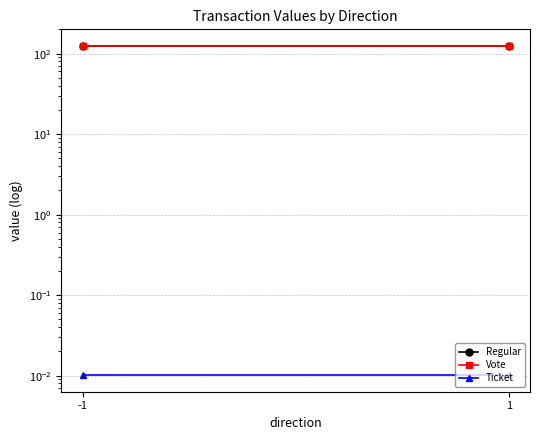

At which category is the sum across all series the highest?

-1